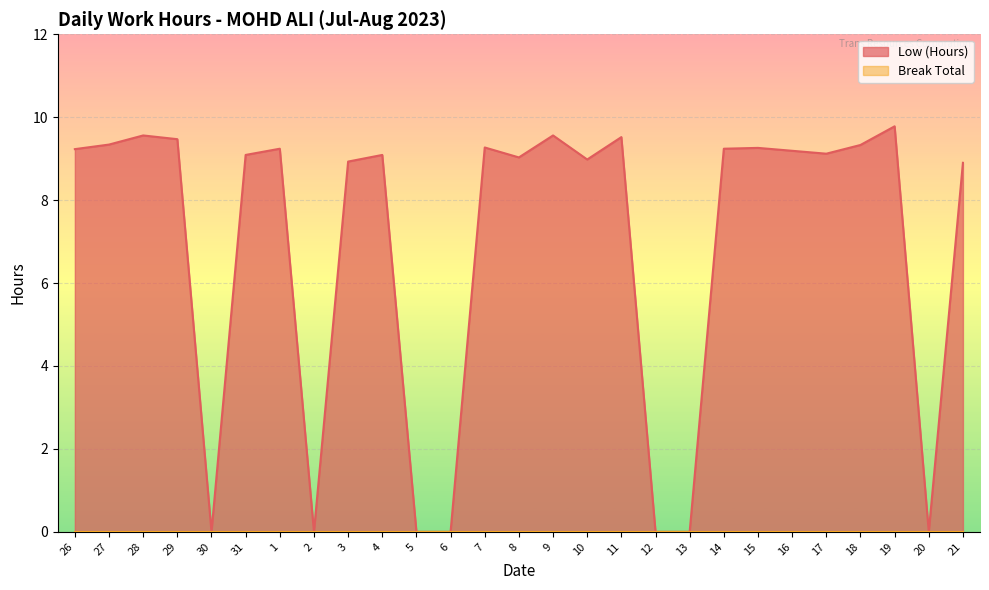

What is the sum of the values at 31 and 14?

18.3